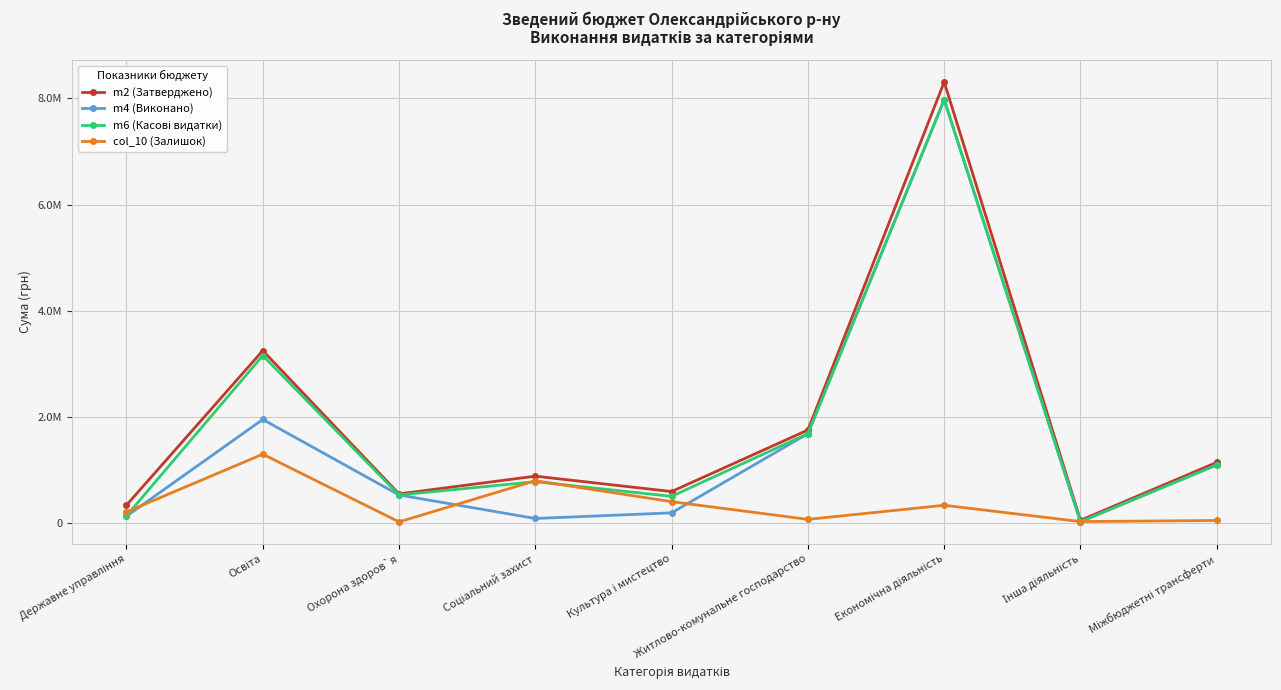

Does the chart have visible grid lines?

Yes